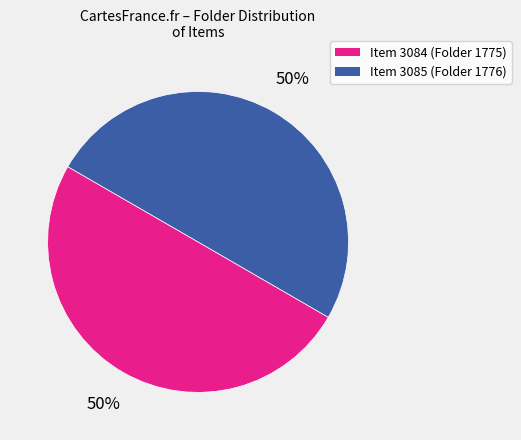

What is the ratio of the value at Item 3085 (Folder 1776) to the value at Item 3084 (Folder 1775)?

1.0